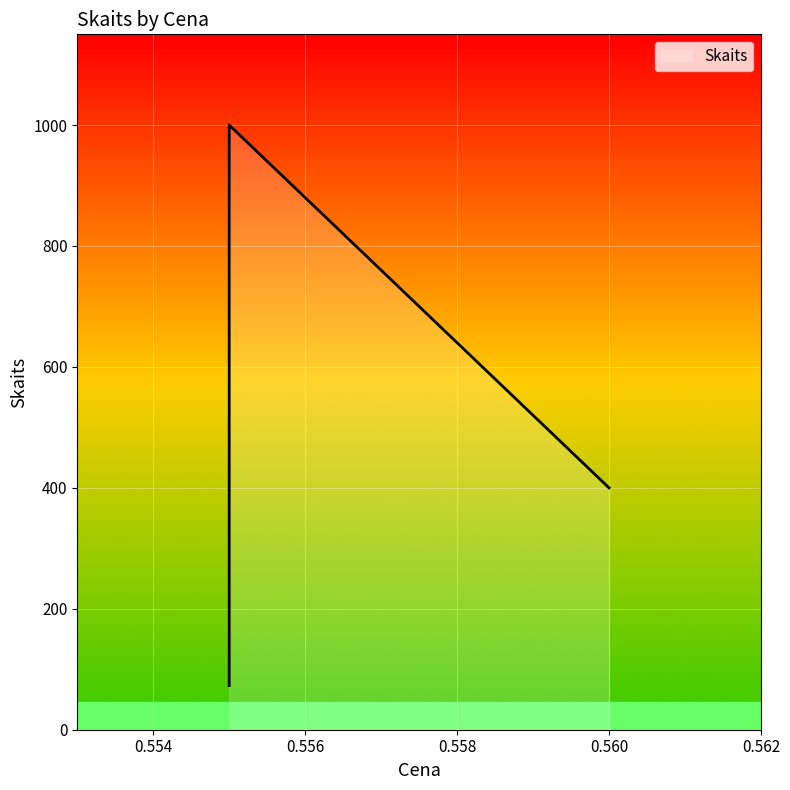

What is the smallest value displayed?

73